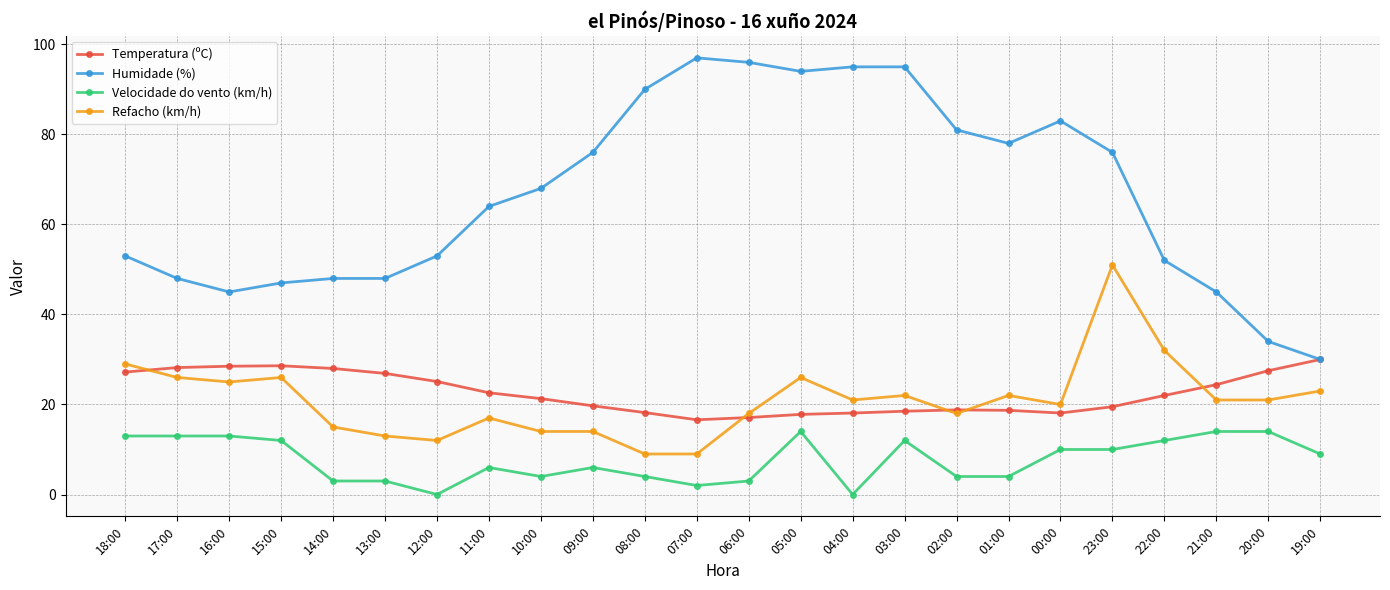

True or false: Temperatura (ºC) has more than 1 points higher than both neighbors.

True